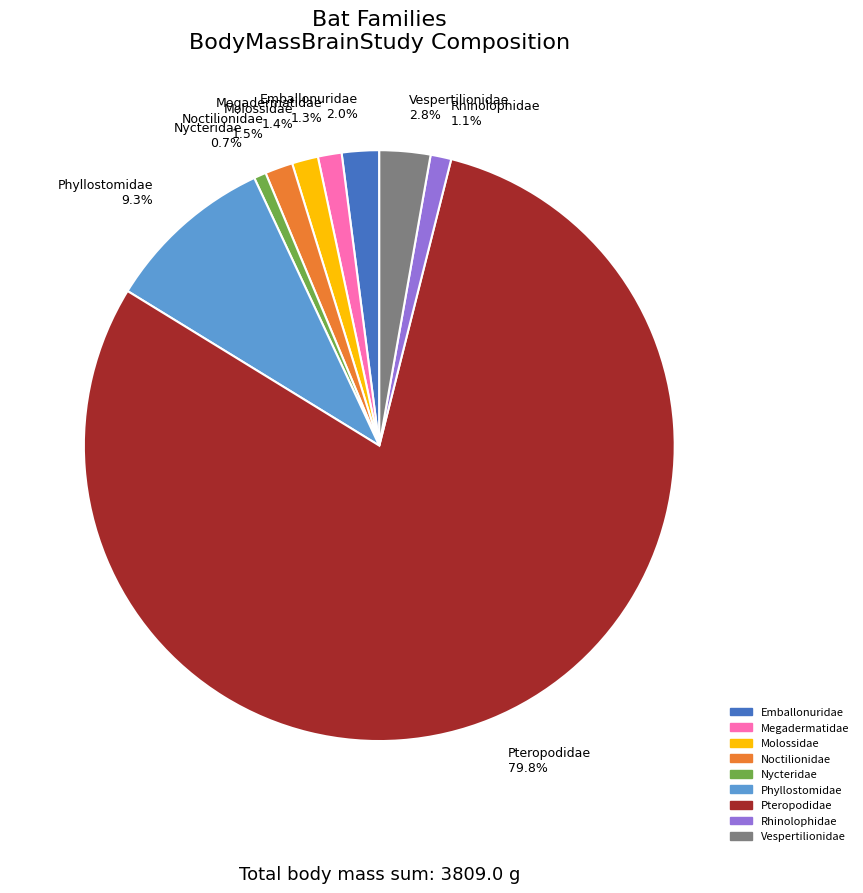

What portion of the pie excludes Noctilionidae 1.5%?

98.5%